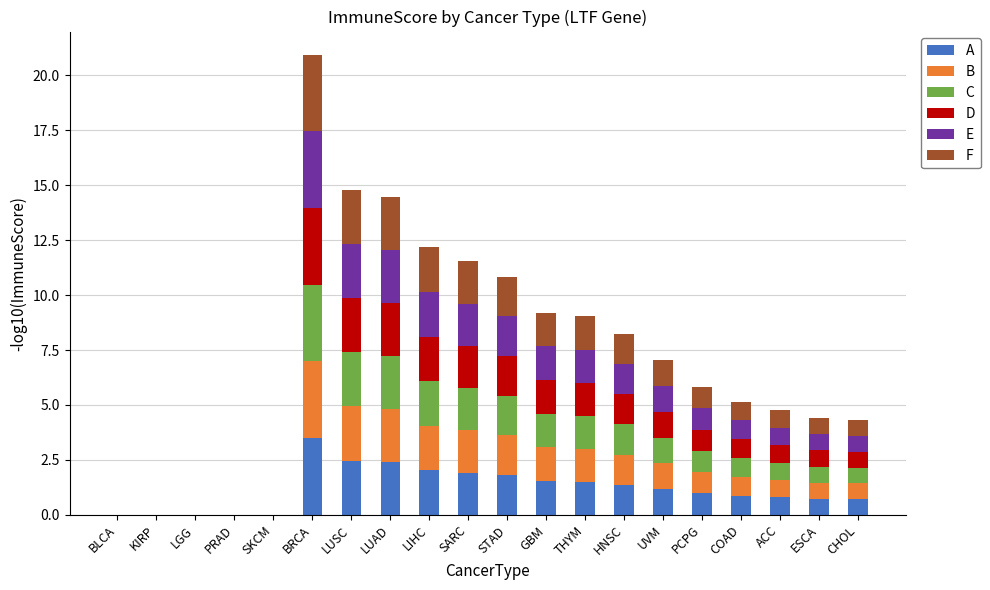

What is the maximum value for A?

3.5